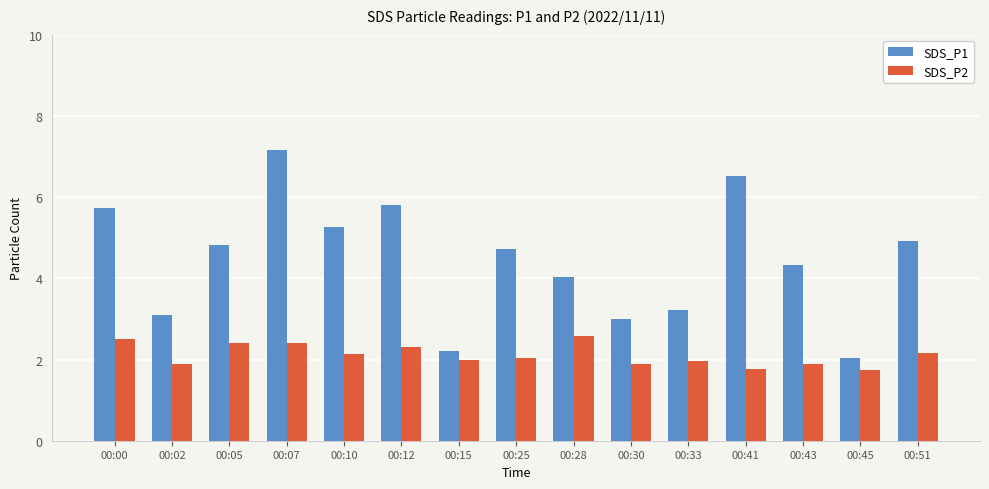

How many bars are there in each group?

2